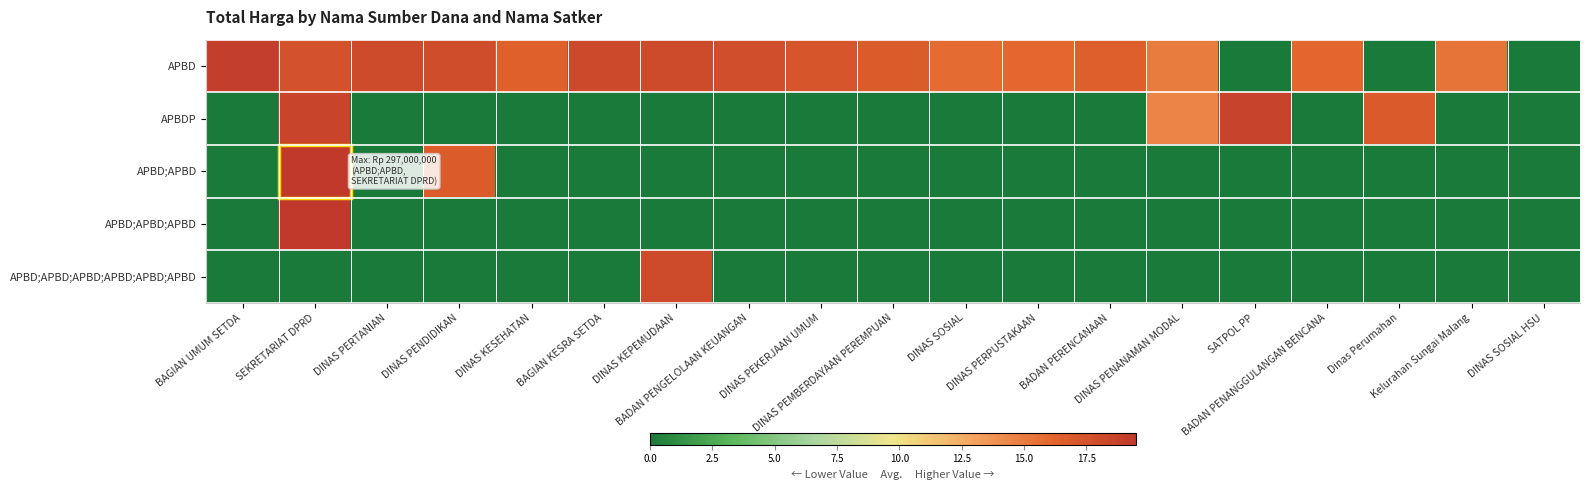

Which series has the largest total across all categories?

APBD